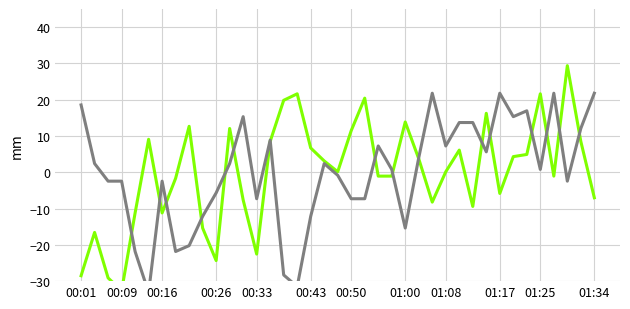

What is the difference between the second highest and minimum values in the BME280_humidity series?

54.3